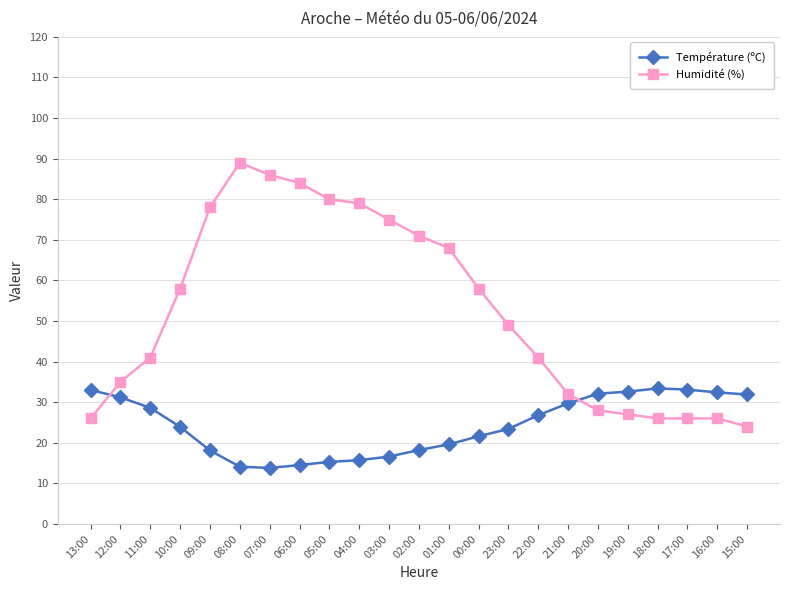

What is the approximate value of Humidité (%) at 21:00?

32.0